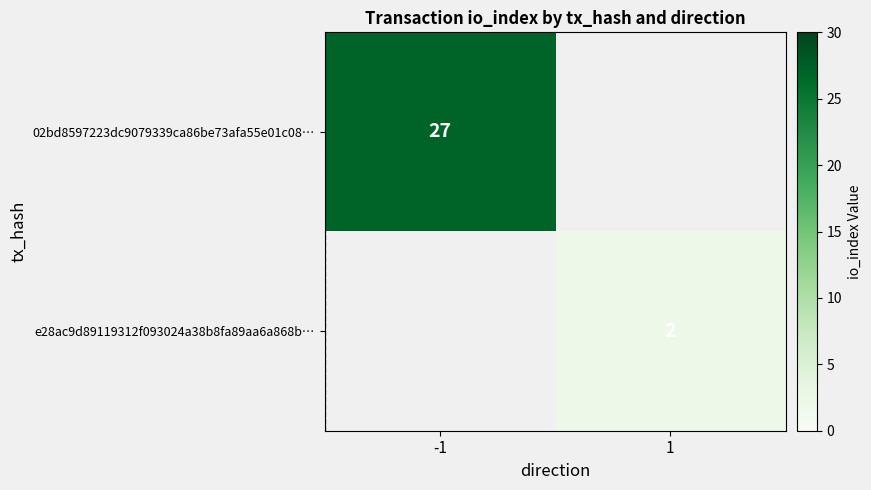

True or false: 02bd8597223dc9079339ca86be73afa55e01c08… has a value of 8 at -1.

False